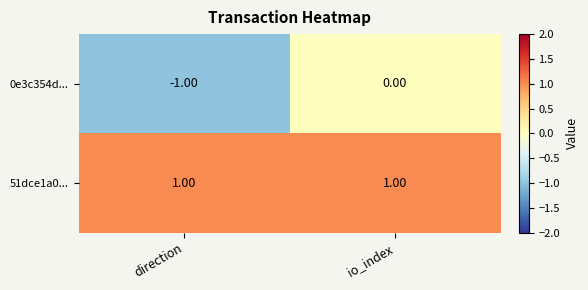

Is the value of 0e3c354d... at io_index greater than the value of 51dce1a0... at io_index?

No